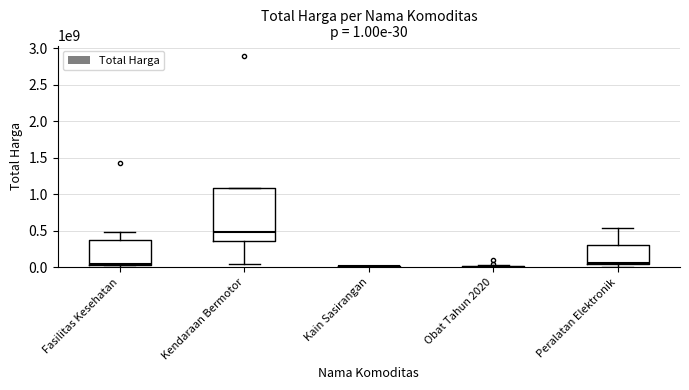

Does the chart contain any negative values?

No